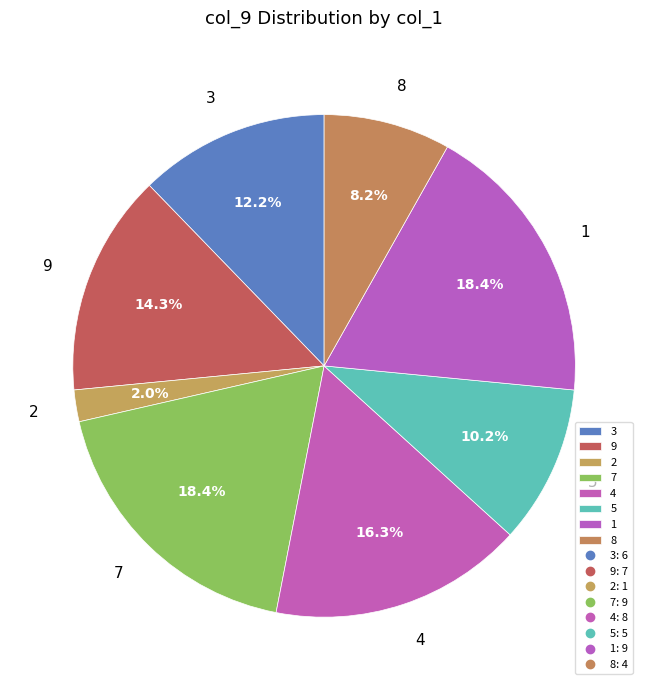

Is there a majority slice in this chart?

No